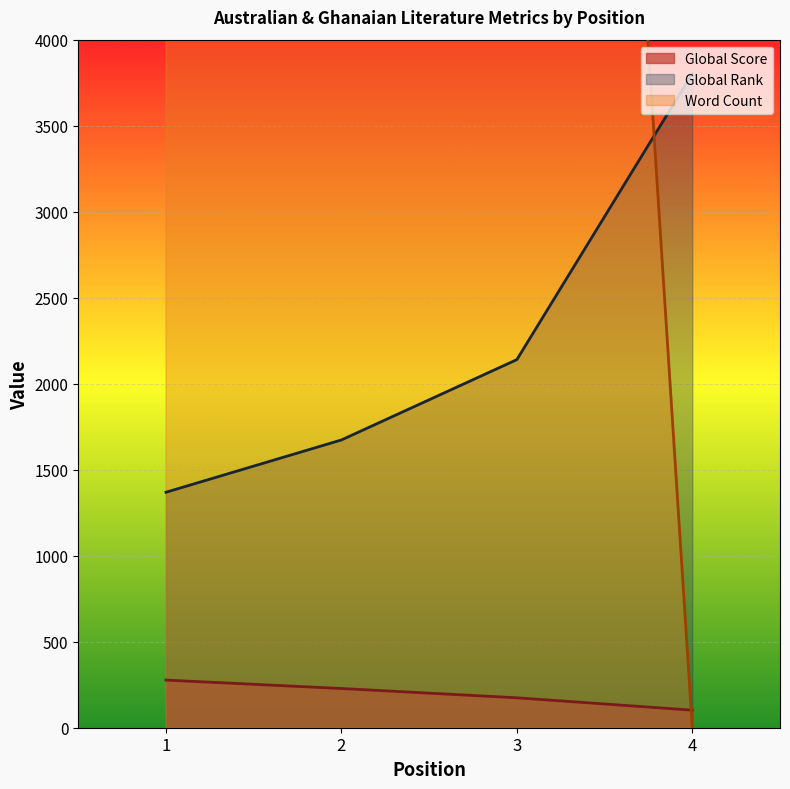

How many distinct data groups are displayed?

3